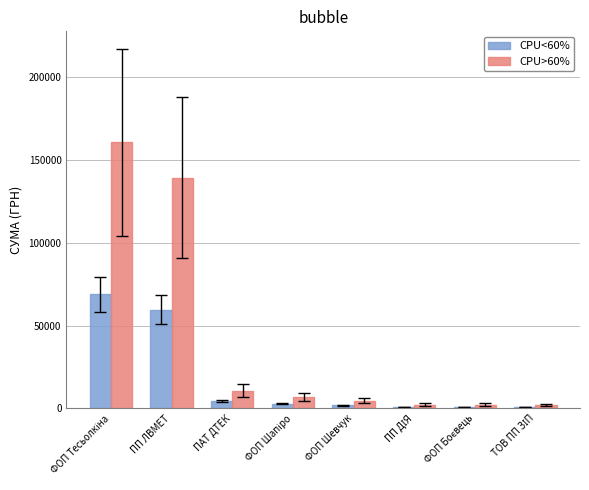

What are all the series names shown in the legend?

CPU<60%, CPU>60%